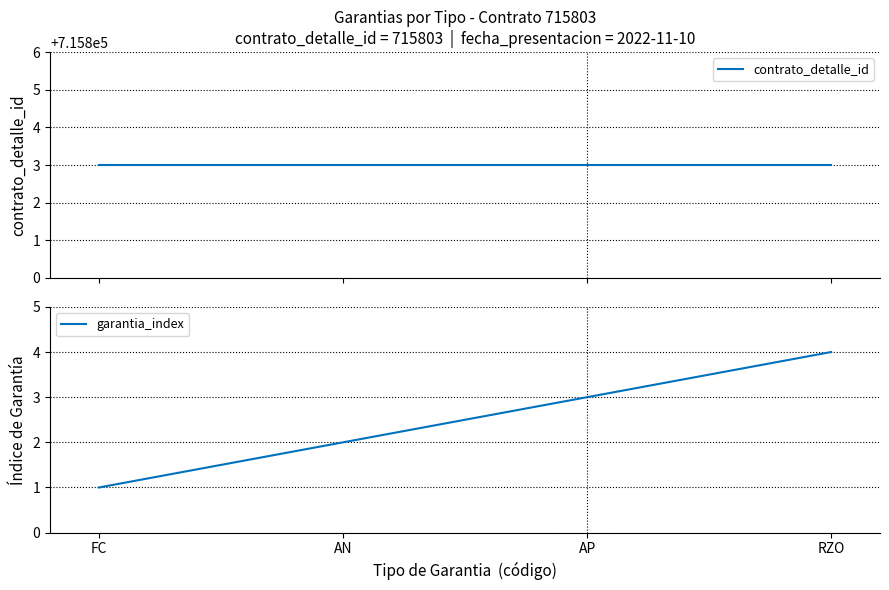

The contrato_detalle_id series shows 715803 at RZO. True or false?

True